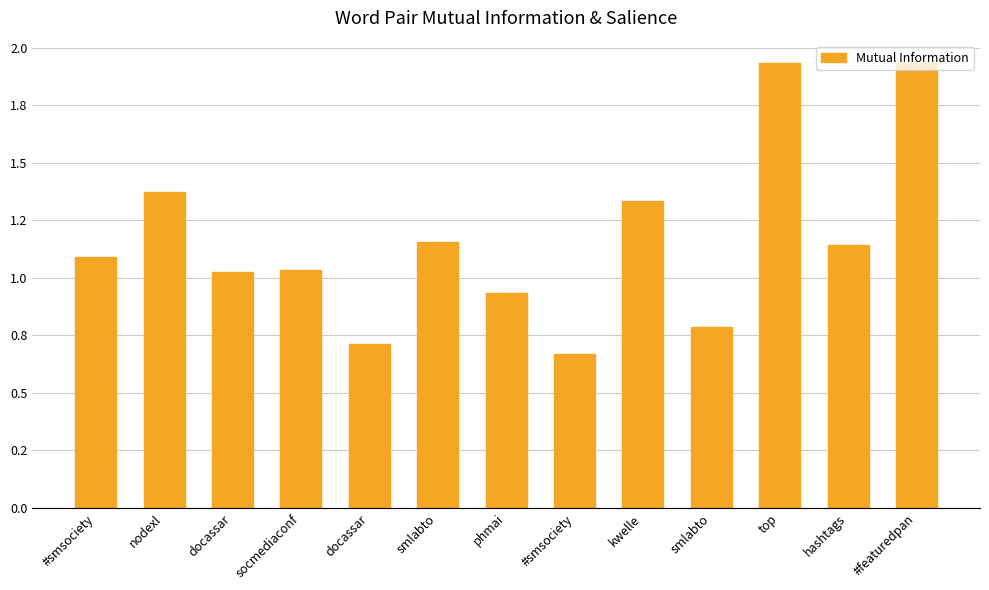

Are the bars horizontal?

No